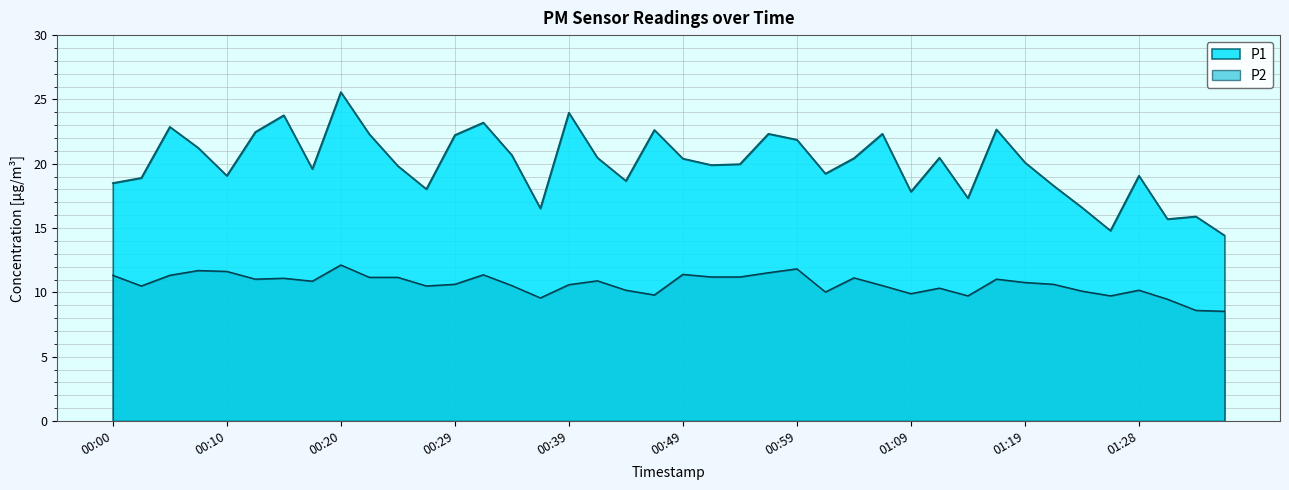

Between 00:37 and 01:04, which series saw the biggest shift?

P1